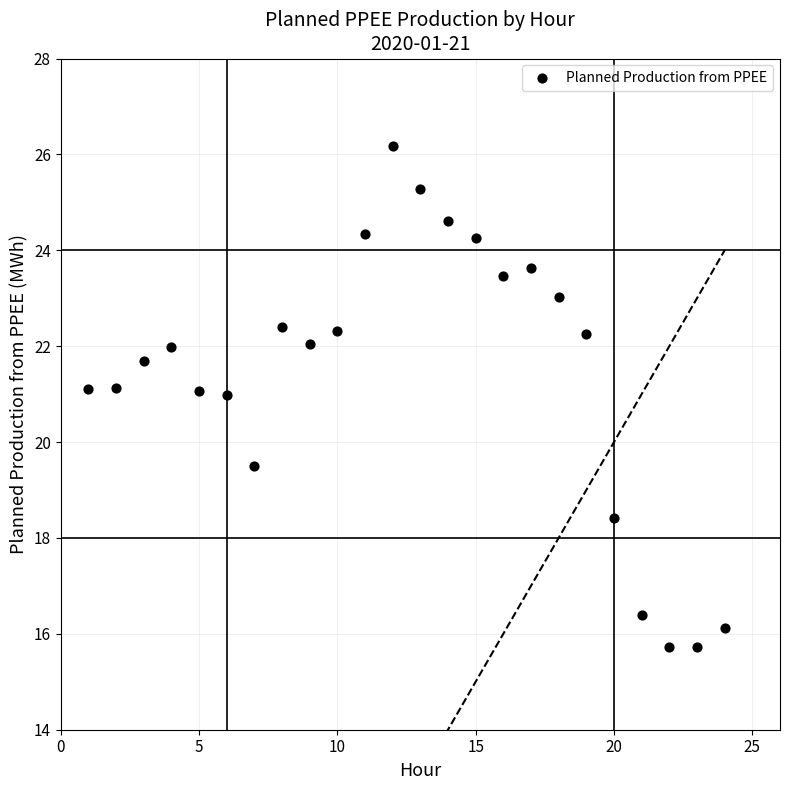

What Y value in the scatter plot is closest to 20?

19.5